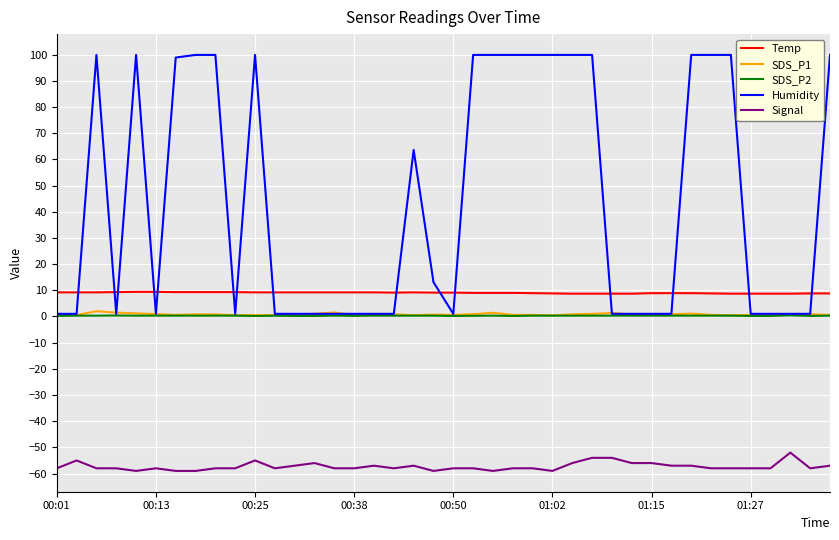

Which series has the largest total across all categories?

Humidity